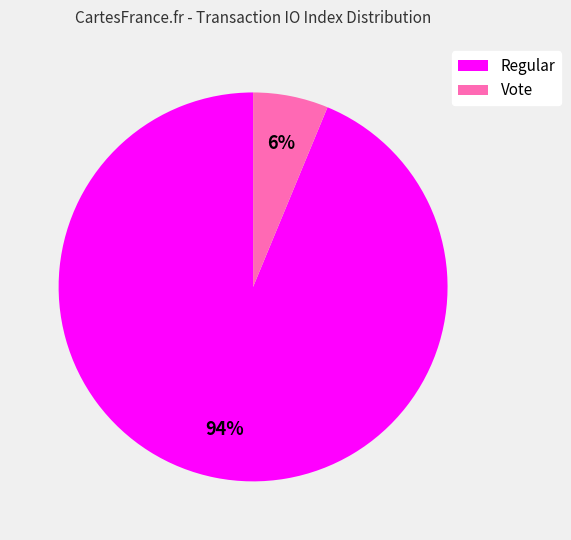

To the nearest percent, what portion does Vote represent?

6%